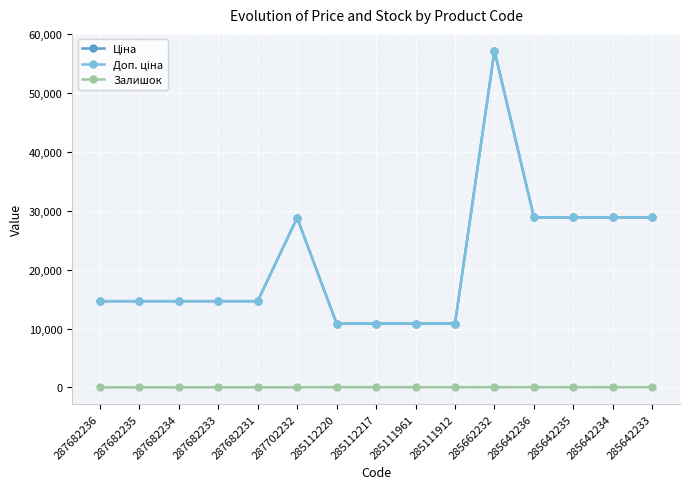

Which series changed the most between 287682236 and 285112220?

Ціна